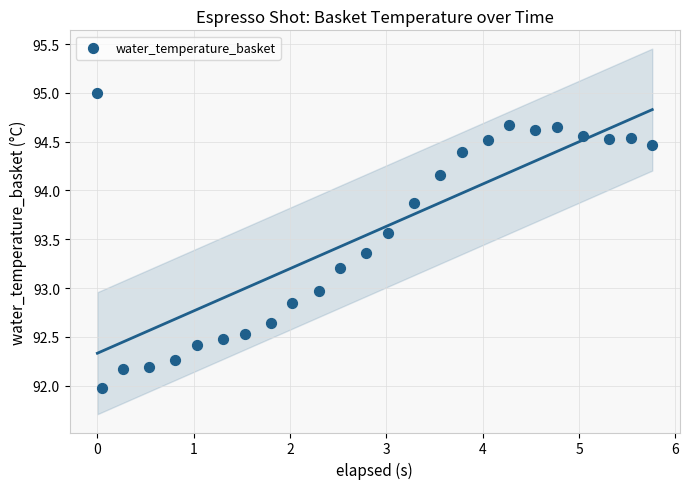

What is the range of Y values (max minus min)?

3.0